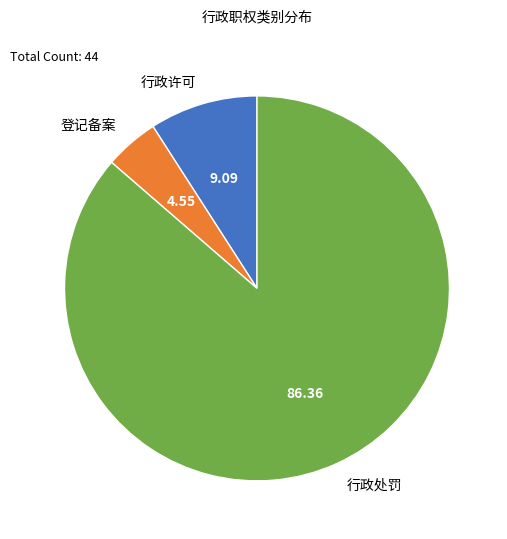

Do 行政许可 and 登记备案 together represent more than half of the pie?

No